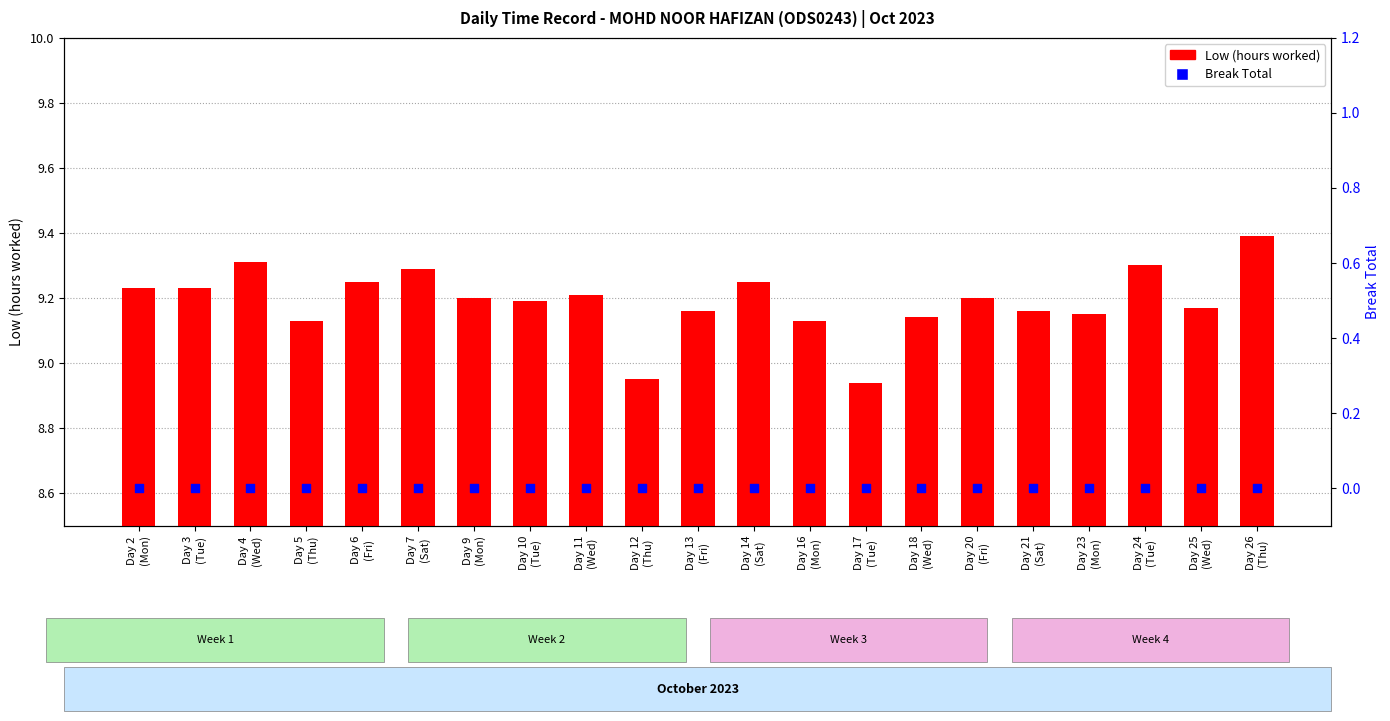

What is the total value across all series at Day 26
(Thu)?

9.4